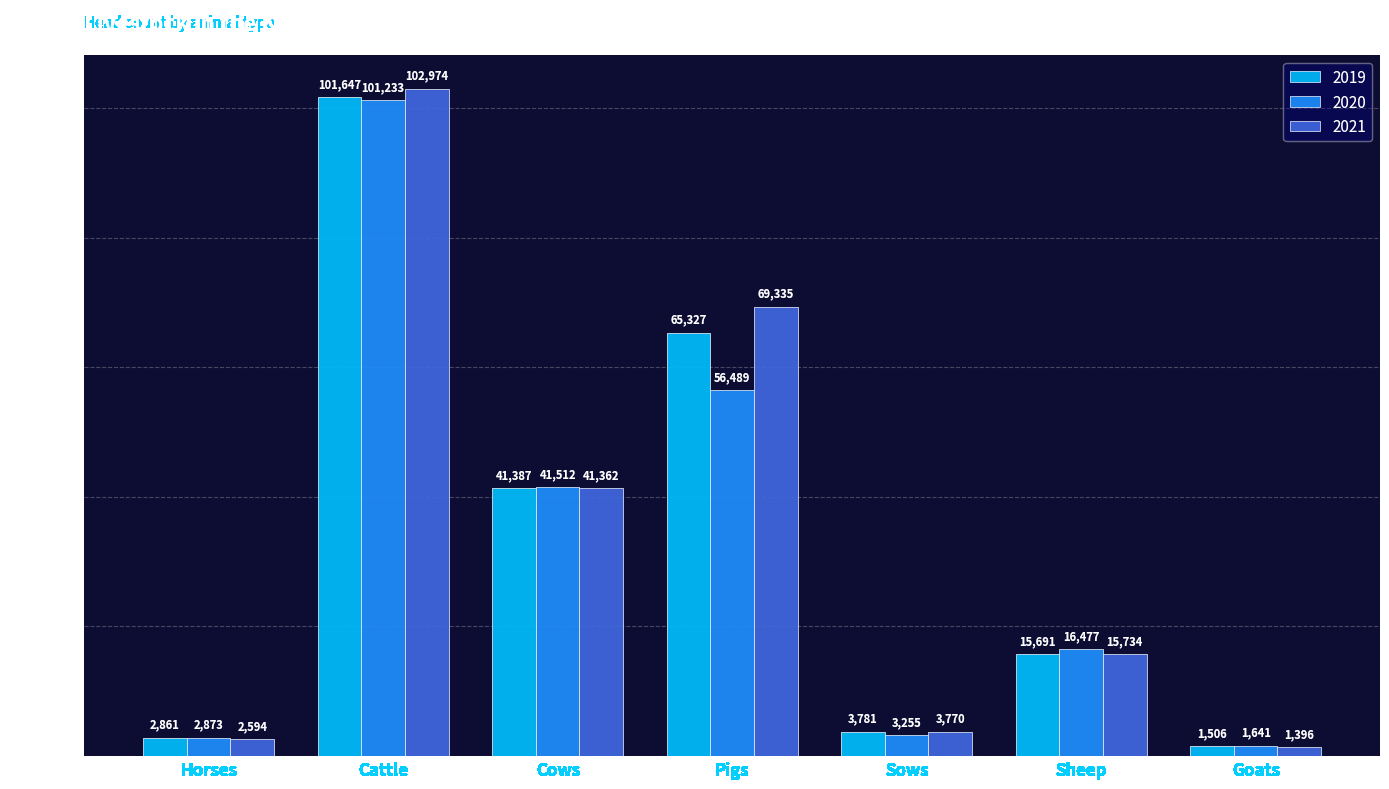

Rank the categories by 2021 value from highest to lowest.

Cattle, Pigs, Cows, Sheep, Sows, Horses, Goats